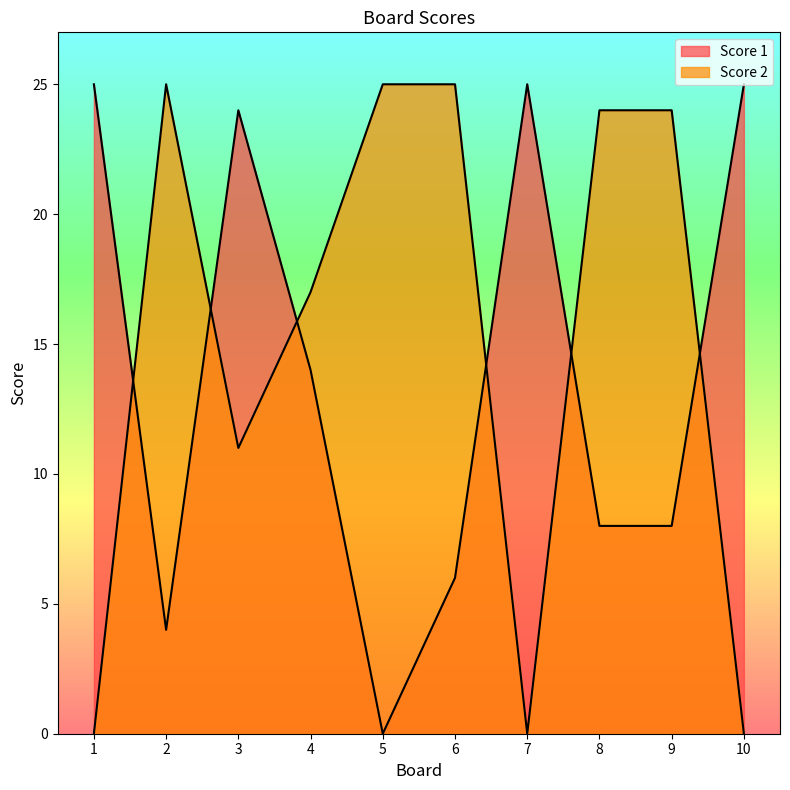

Which series has the largest range (max minus min)?

Score 1